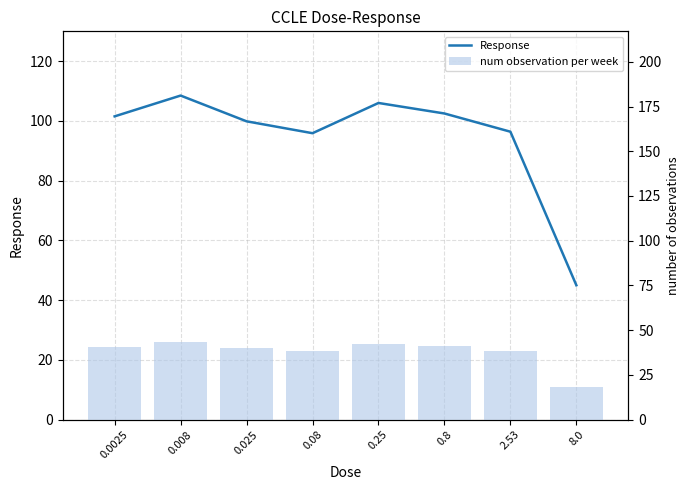

What position from the right is 8.0?

1